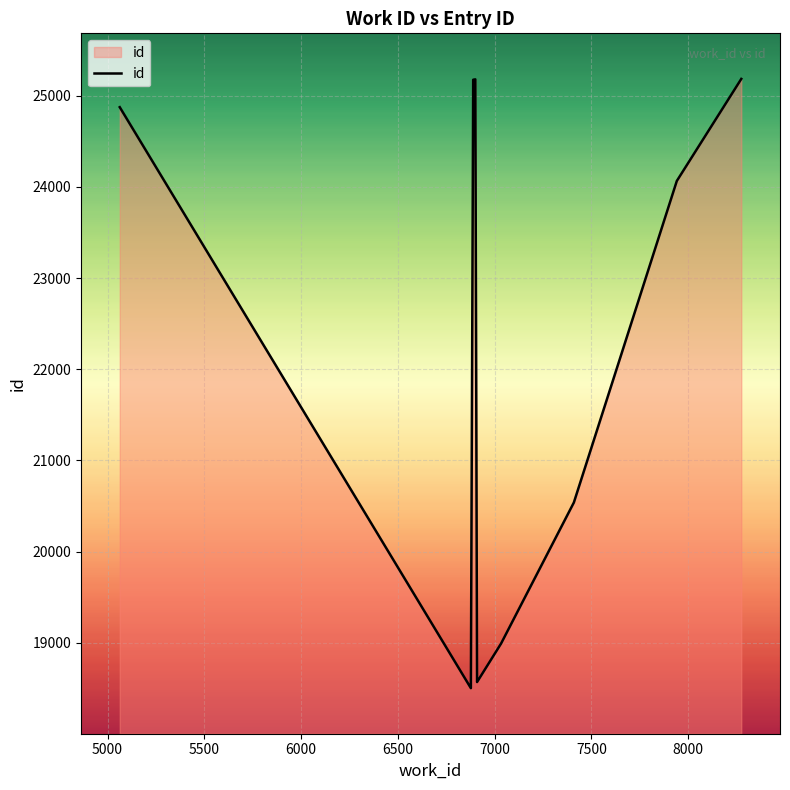

What is the value of the 9th point from the left?

24066